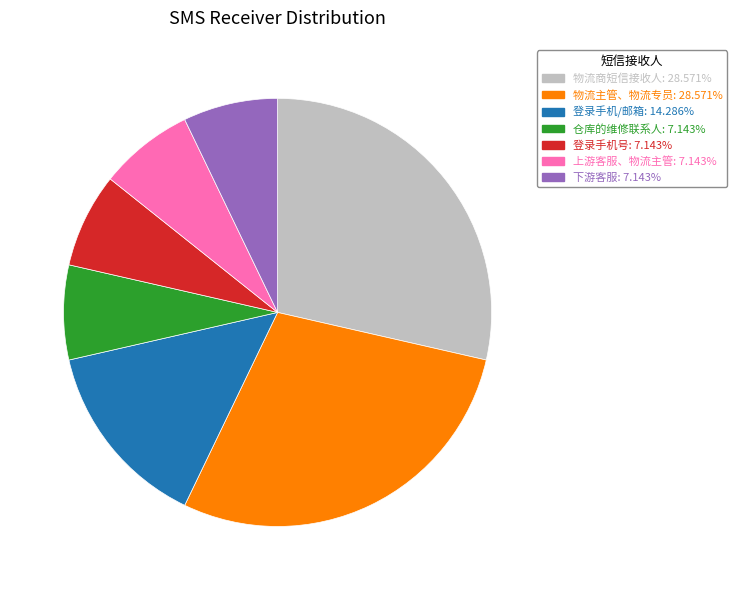

Does any single category account for the majority?

No